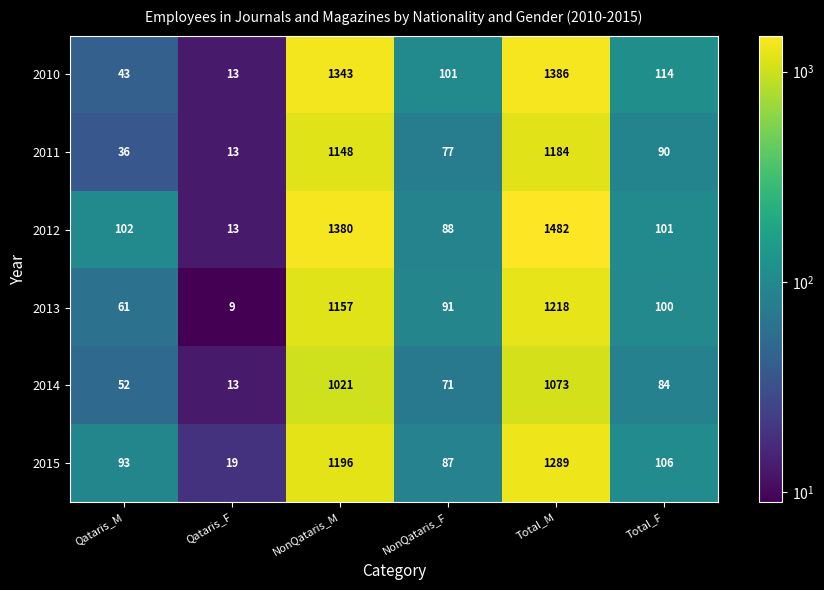

What is the difference between the second highest and minimum values in the 2015 series?

1177